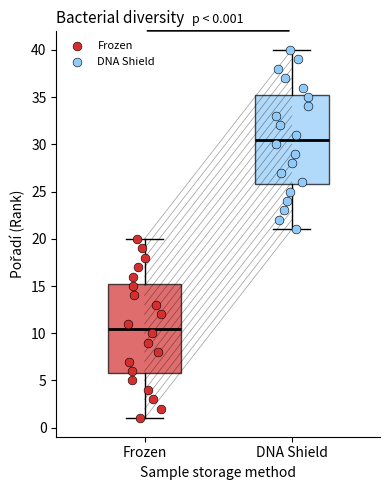

Which box has the lowest median line?

Frozen